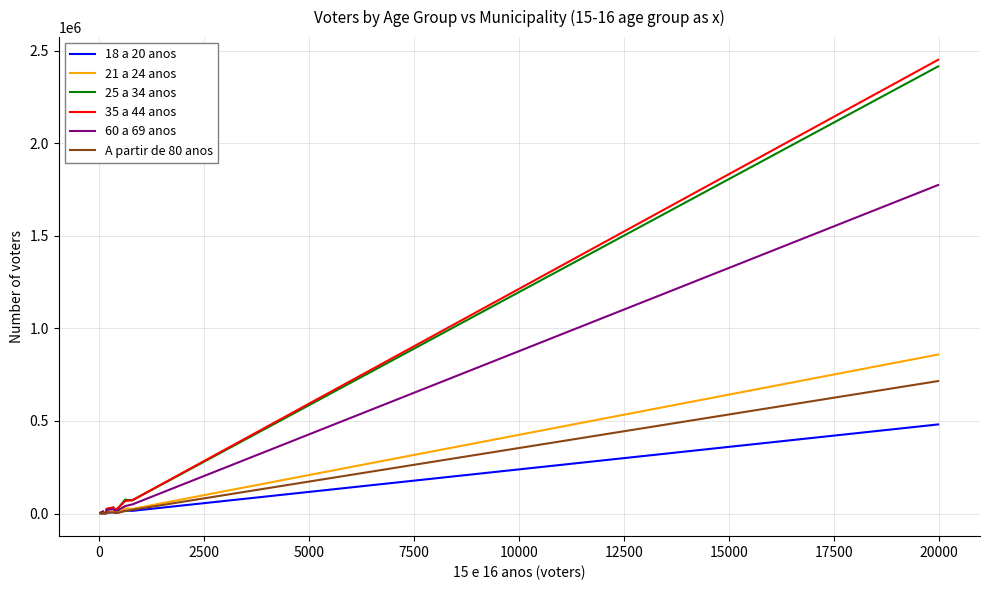

What is the sum of all 35 a 44 anos values?

2759496